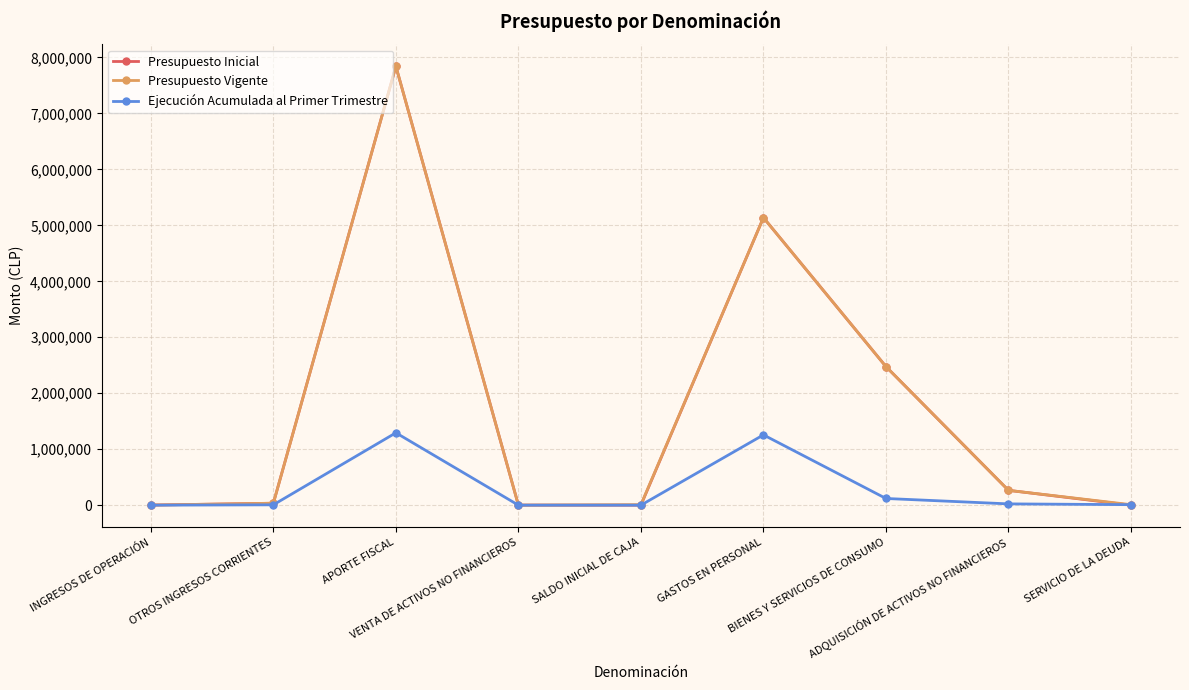

What is the label of the 8th point from the left?

ADQUISICIÓN DE ACTIVOS NO FINANCIEROS